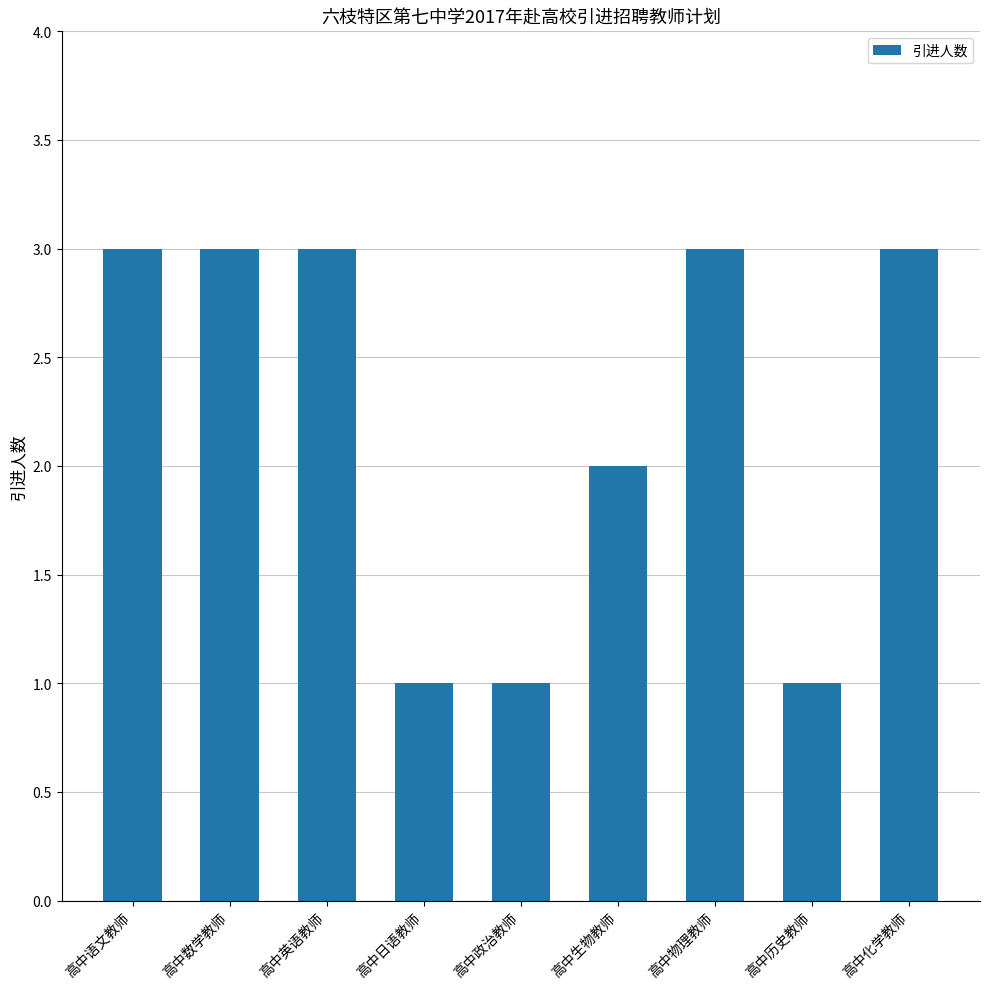

What value does the data have at 高中语文教师?

3